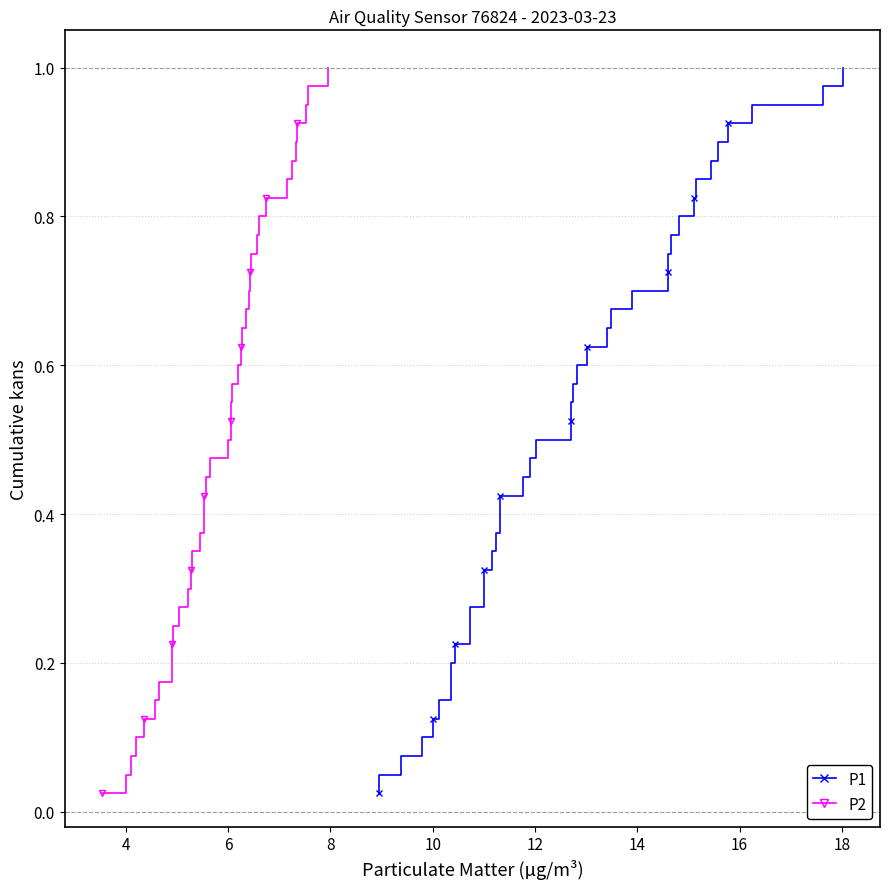

List the series in order of their peak value, highest first.

P1, P2